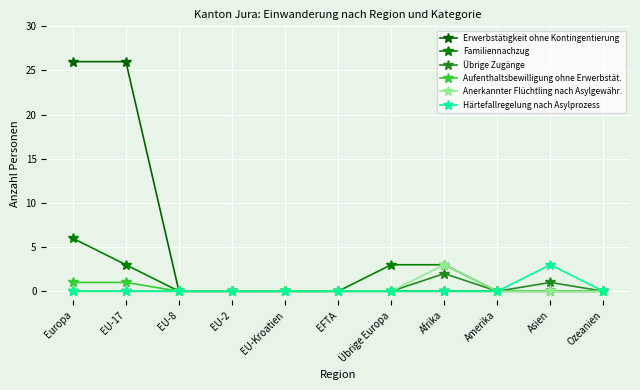

How many Familiennachzug values are between 0 and 3?

10